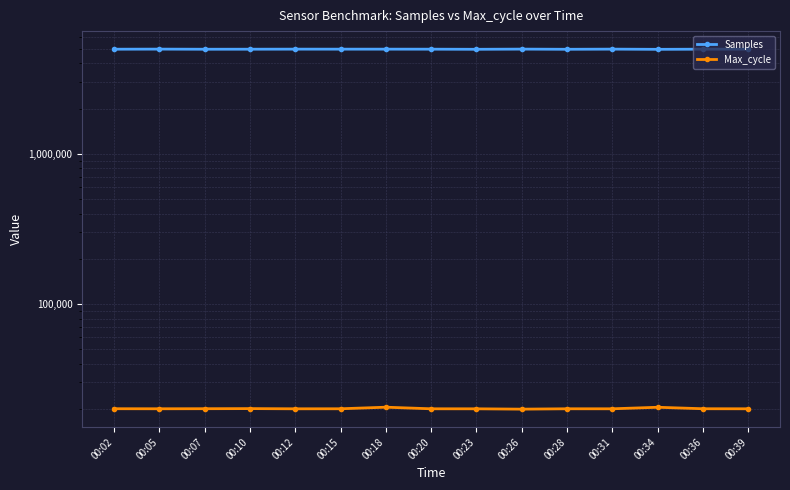

Is this an area chart (filled region under the line)?

No